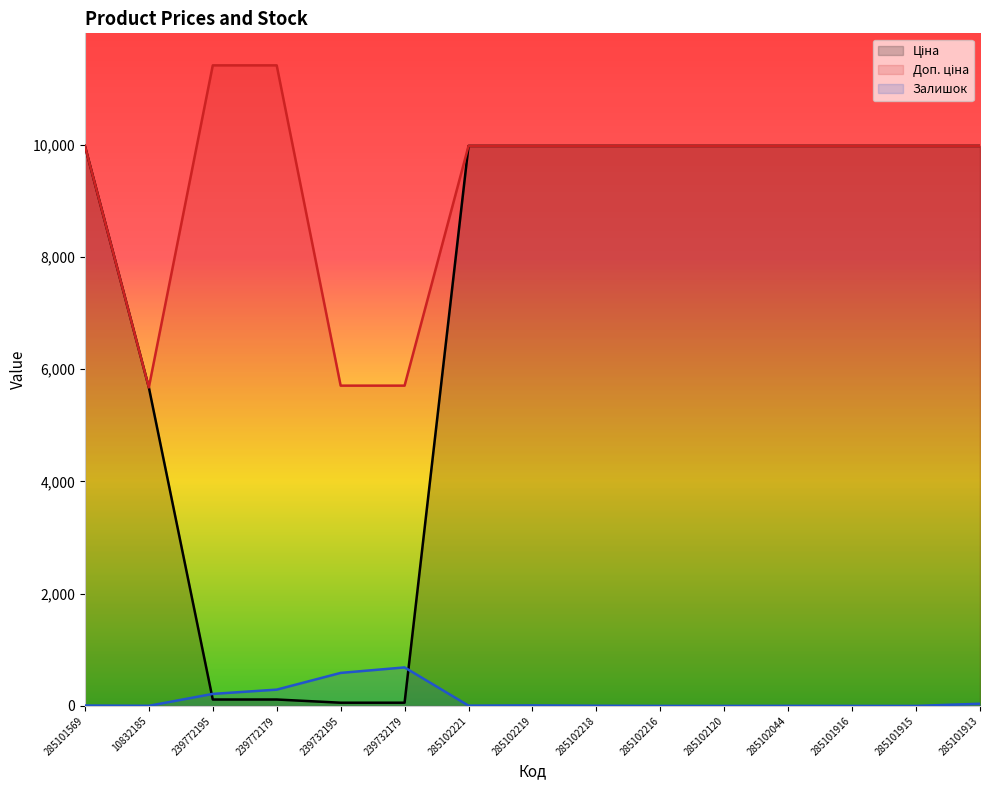

How many data points in Залишок are less than 5?

7